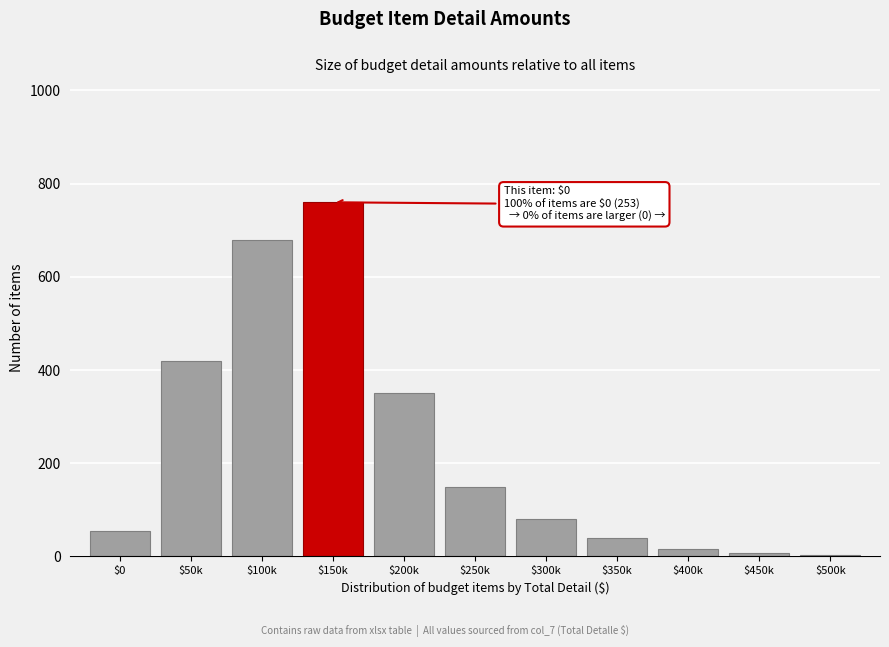

What is the maximum value shown in the chart?

760